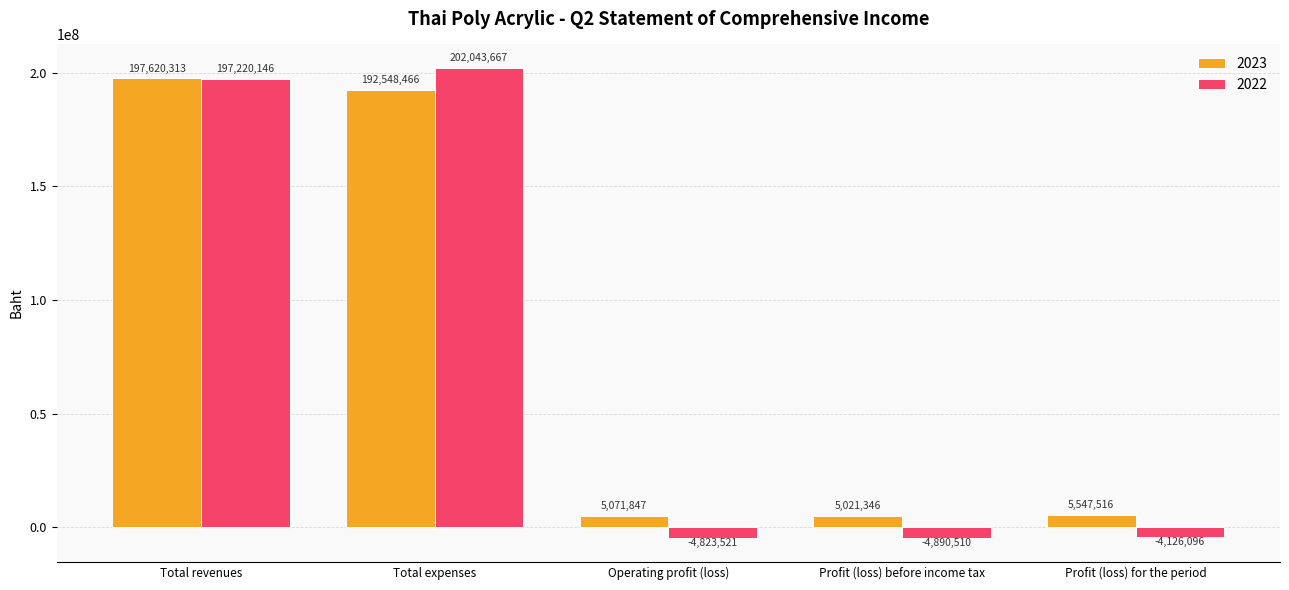

True or false: 2023 has a value of 95103263 at Total revenues.

False